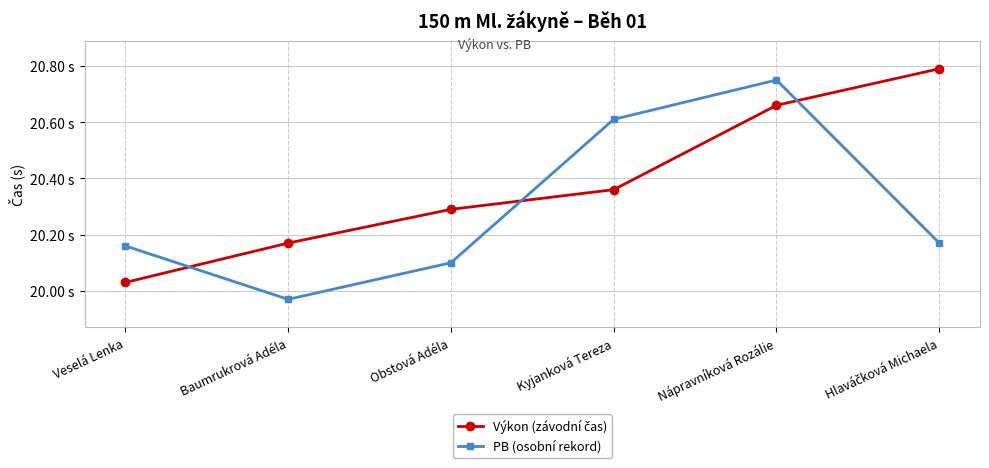

Which has a higher value, Obstová Adéla or Baumrukrová Adéla?

Obstová Adéla